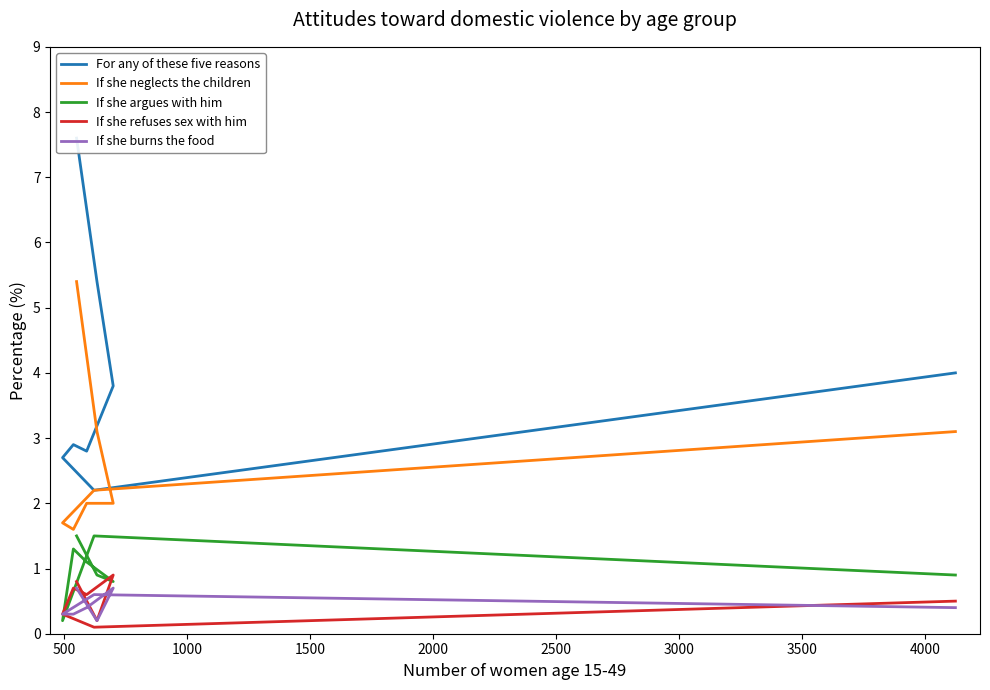

True or false: If she argues with him has more than 1 points higher than both neighbors.

True